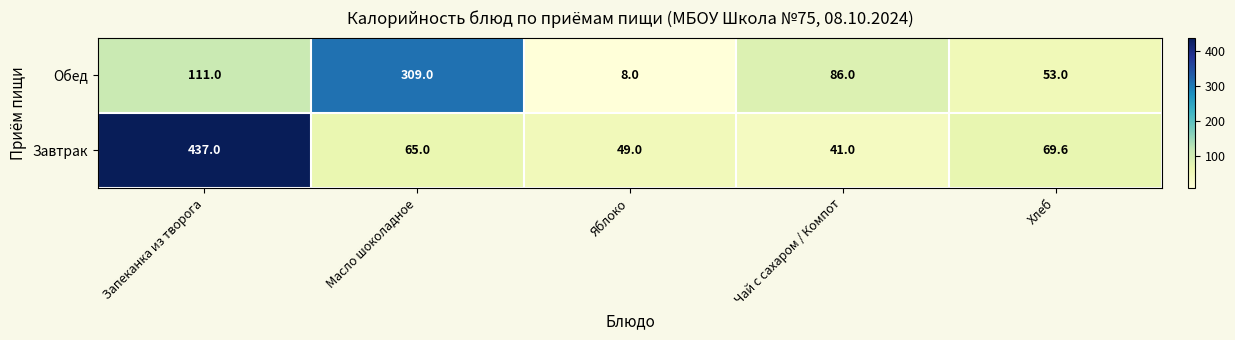

How many values in the Завтрак series are below 65?

2